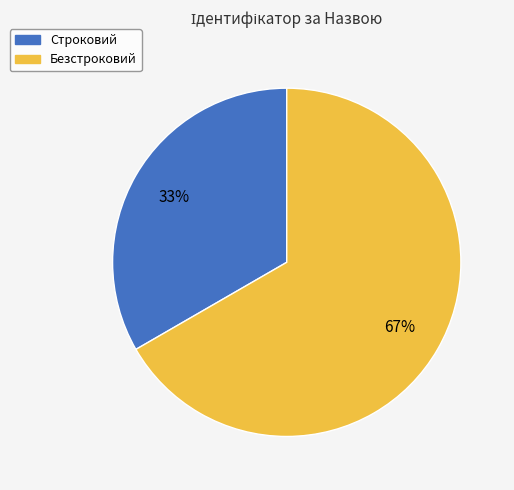

Which slice is the smallest?

Строковий